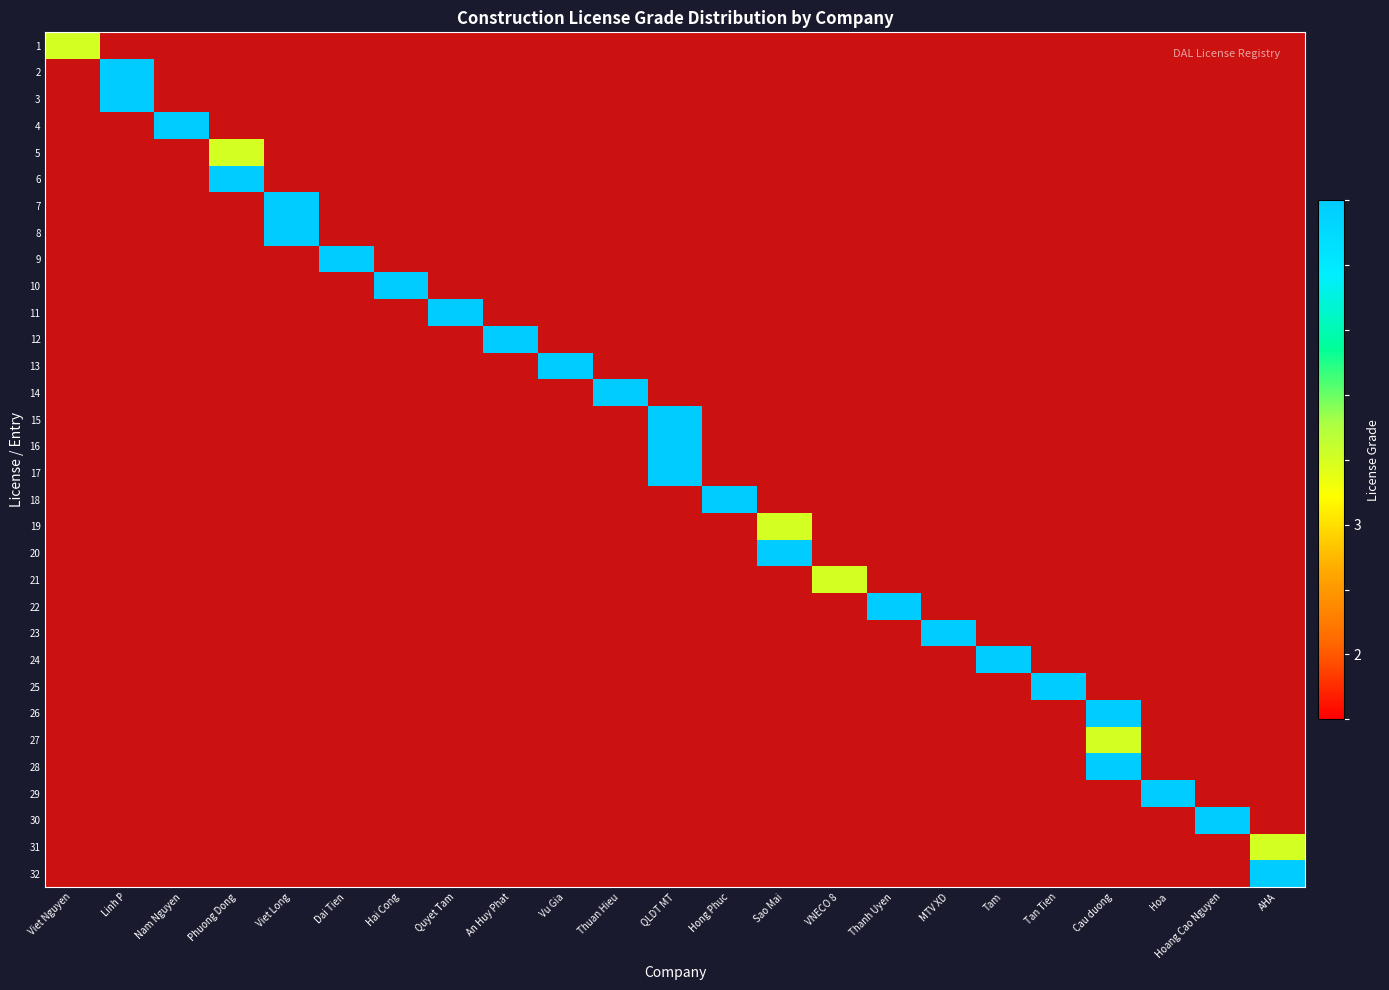

The 10 series shows 1.0 at Viet Nguyen. True or false?

True